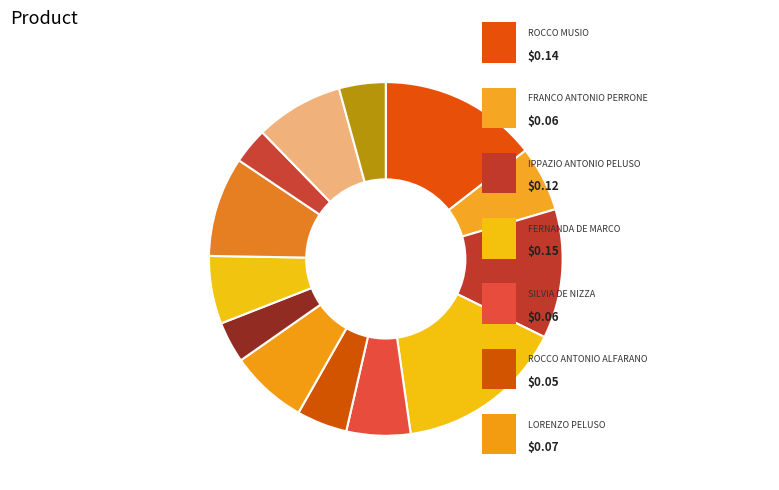

Which slice is the smallest?

ALFREDO BERNARDINO ADORE